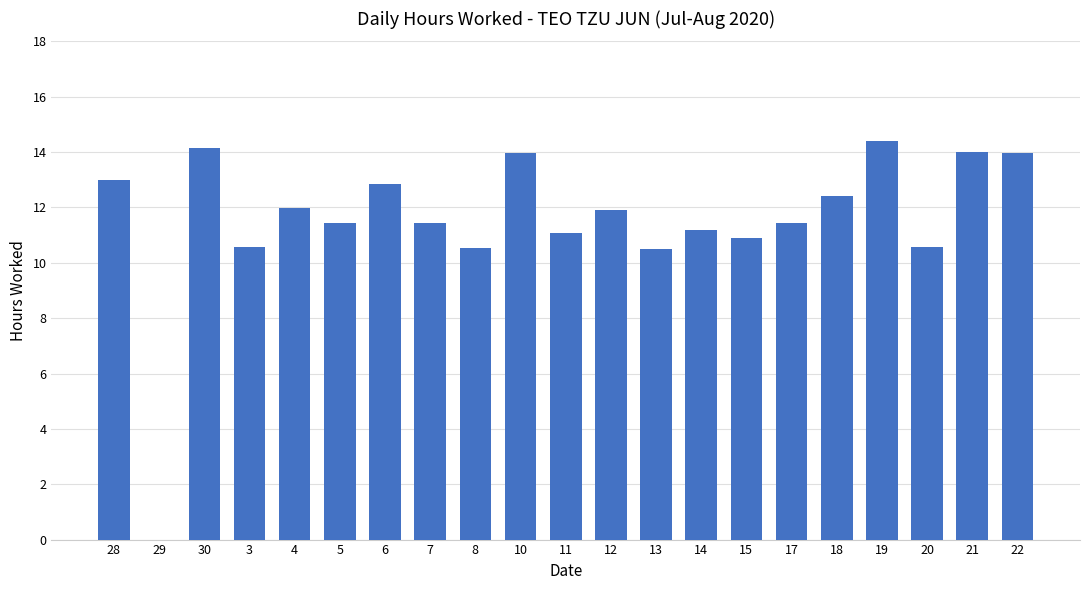

What is the sum of the values at 11 and 13?

21.6